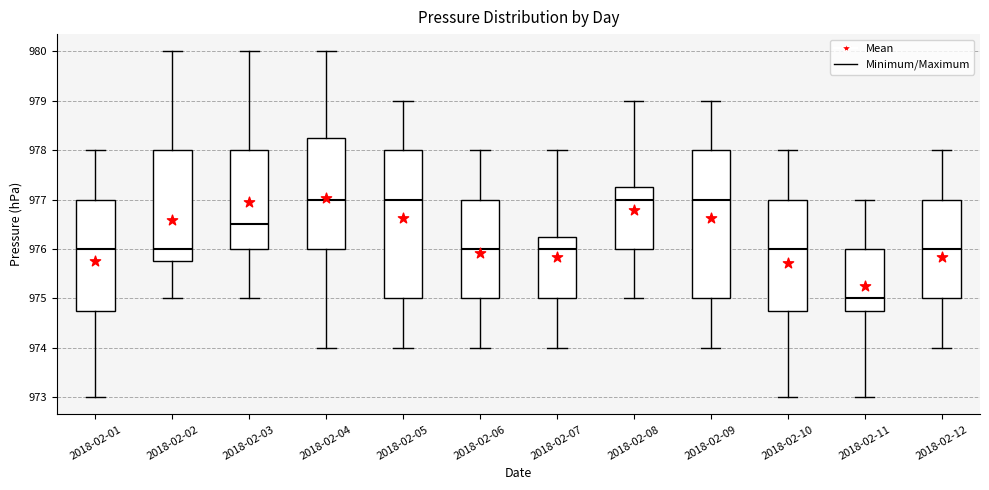

Reading left to right, transcribe this box plot: for each box, give where its median line is, the range the box spans, and where its two whiskers end, as read against the y-axis. The values are not printed on the chart, so give them approximately, as read against the axis.

2018-02-01: median 976.0, box 974.8 to 977.0, whiskers 973.0 to 978.0
2018-02-02: median 976.0, box 975.8 to 978.0, whiskers 975.0 to 980.0
2018-02-03: median 976.5, box 976.0 to 978.0, whiskers 975.0 to 980.0
2018-02-04: median 977.0, box 976.0 to 978.3, whiskers 974.0 to 980.0
2018-02-05: median 977.0, box 975.0 to 978.0, whiskers 974.0 to 979.0
2018-02-06: median 976.0, box 975.0 to 977.0, whiskers 974.0 to 978.0
2018-02-07: median 976.0, box 975.0 to 976.3, whiskers 974.0 to 978.0
2018-02-08: median 977.0, box 976.0 to 977.3, whiskers 975.0 to 979.0
2018-02-09: median 977.0, box 975.0 to 978.0, whiskers 974.0 to 979.0
2018-02-10: median 976.0, box 974.8 to 977.0, whiskers 973.0 to 978.0
2018-02-11: median 975.0, box 974.8 to 976.0, whiskers 973.0 to 977.0
2018-02-12: median 976.0, box 975.0 to 977.0, whiskers 974.0 to 978.0